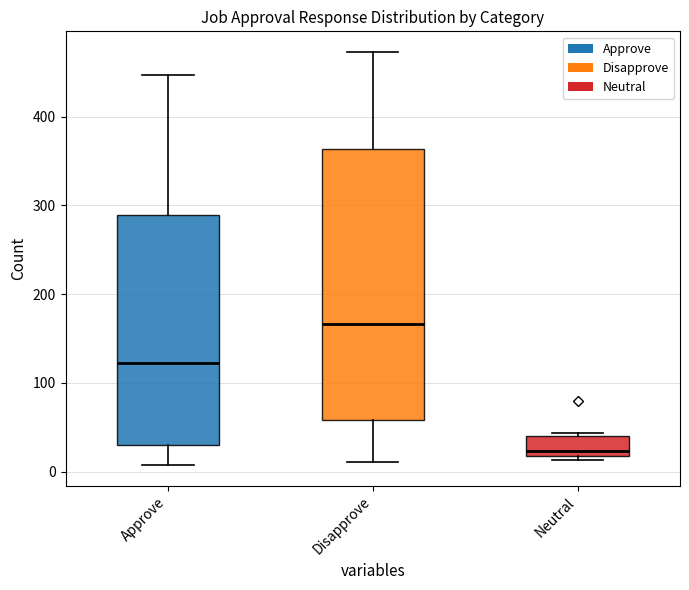

Where does the lower whisker of the box for Disapprove end on the y-axis? The values are not printed on the chart, so give them approximately, as read against the axis.

10